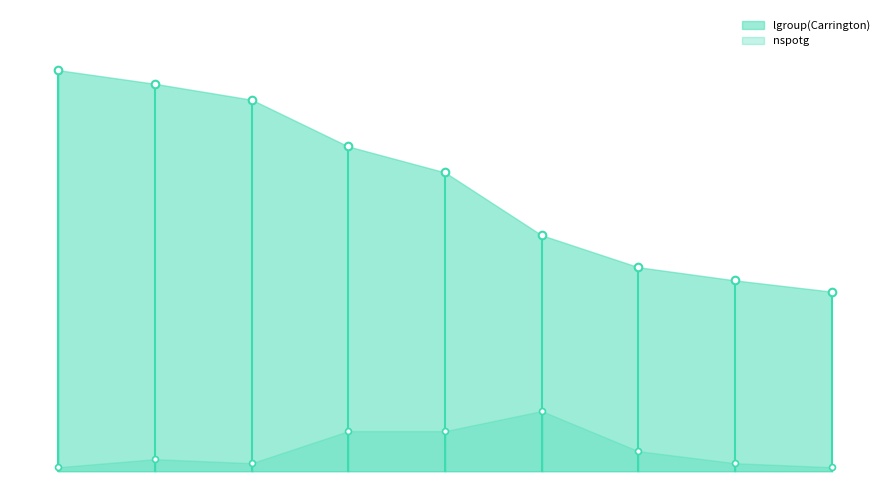

Which series has the largest total across all categories?

lgroup(Carrington)